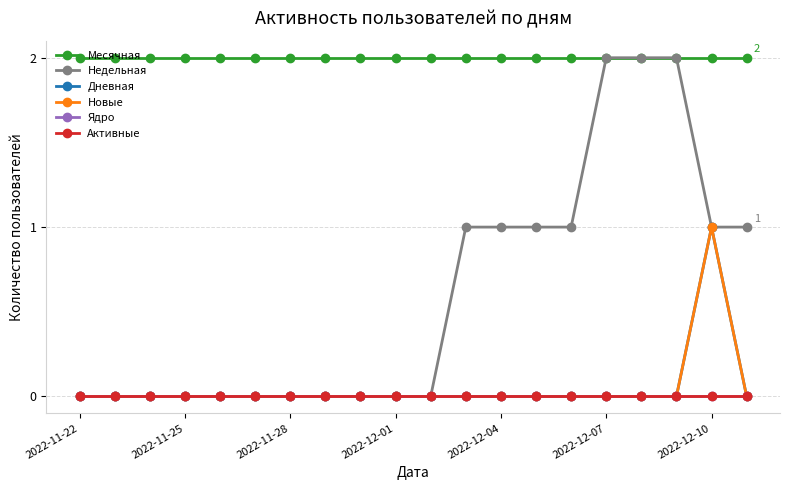

At which category is the sum across all series the highest?

2022-12-10